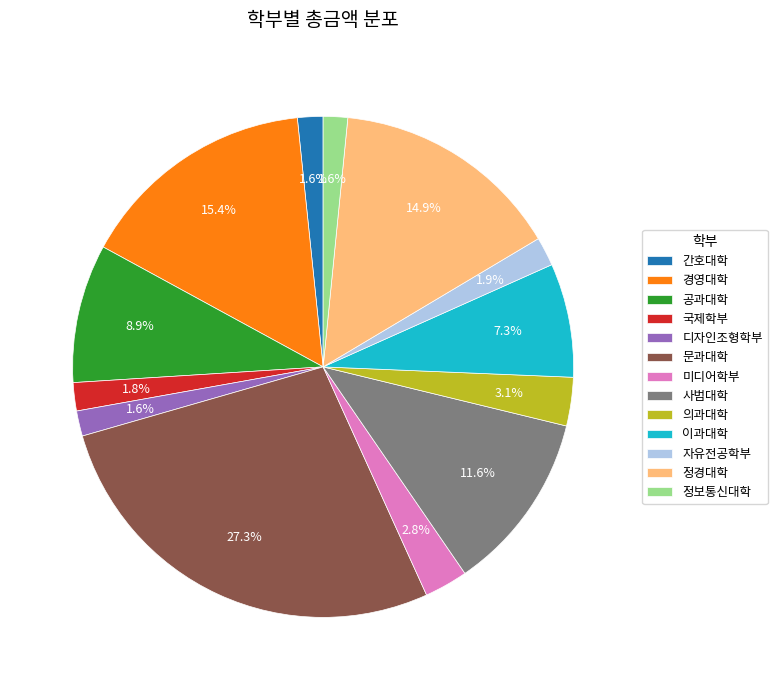

What is the largest slice in the pie chart?

문과대학